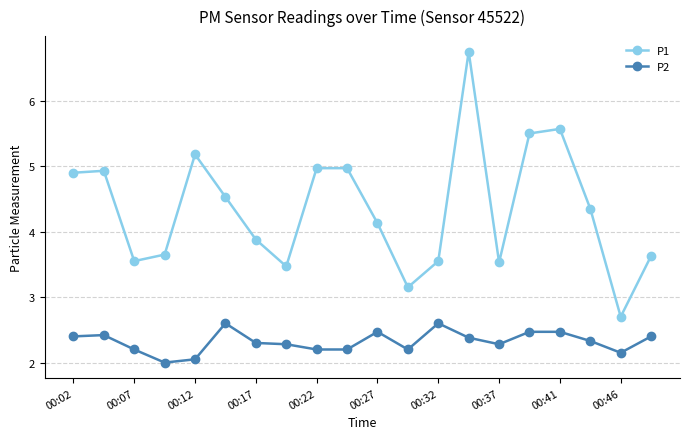

True or false: P1 and P2 cross at least once.

False